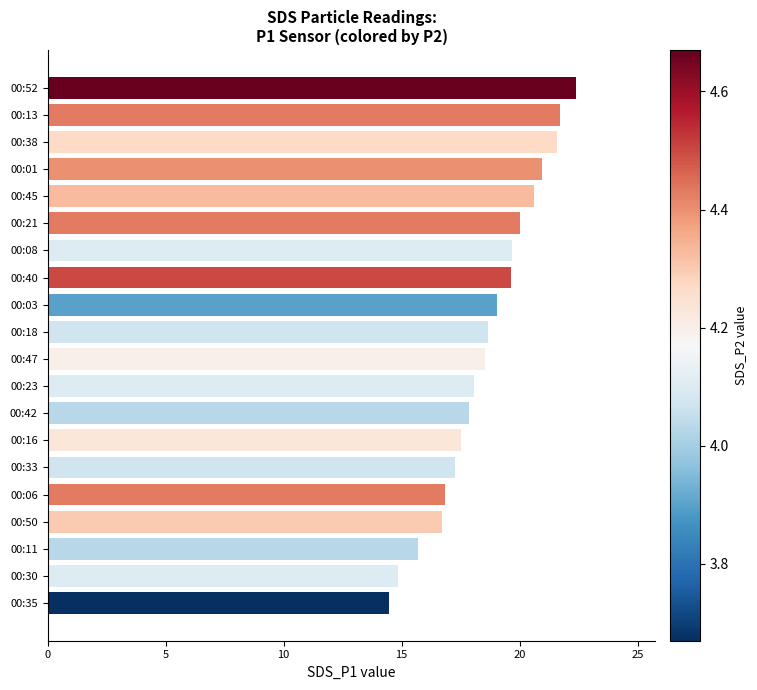

What value does the data have at 00:50?

16.7